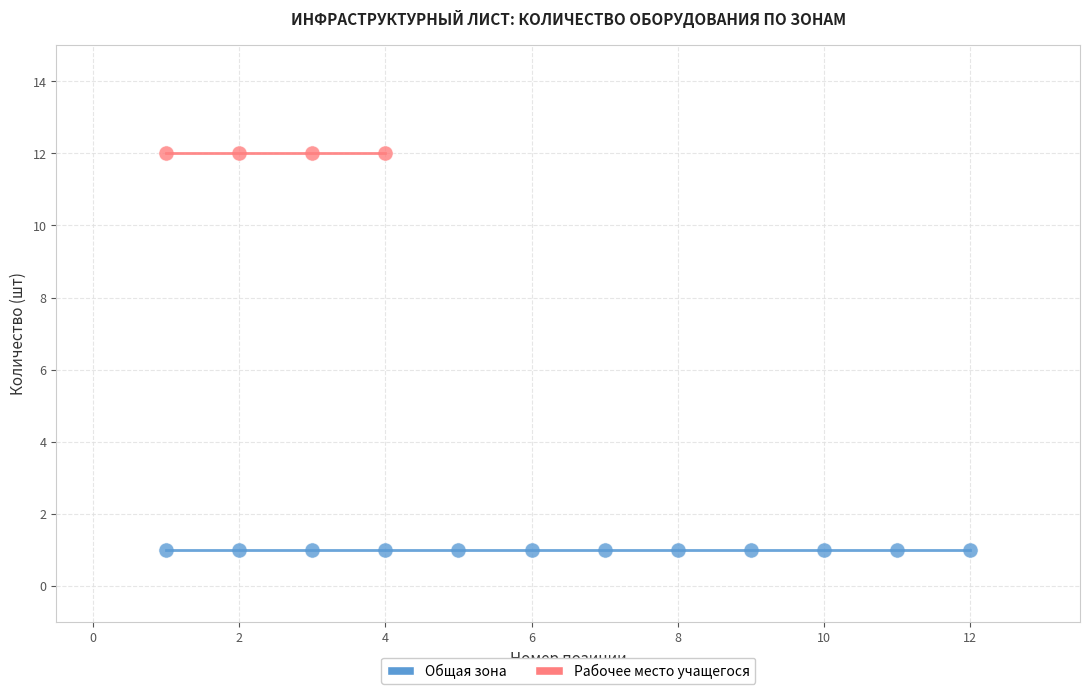

Which series reaches the minimum Y coordinate?

Общая зона